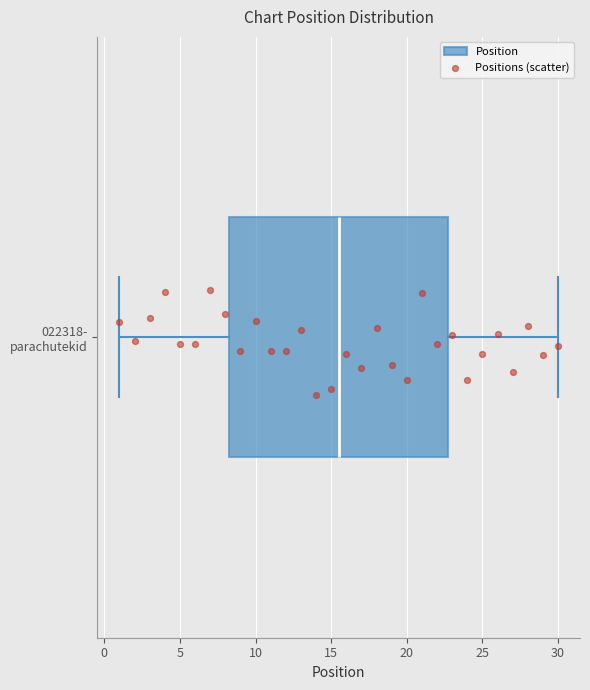

Read this box plot against the x-axis: the position of the median line, the range covered by the box, and the ends of both whiskers. The values are not printed on the chart, so give them approximately, as read against the axis.

median 15.5, box 8.5 to 23.0, whiskers 1.0 to 30.0